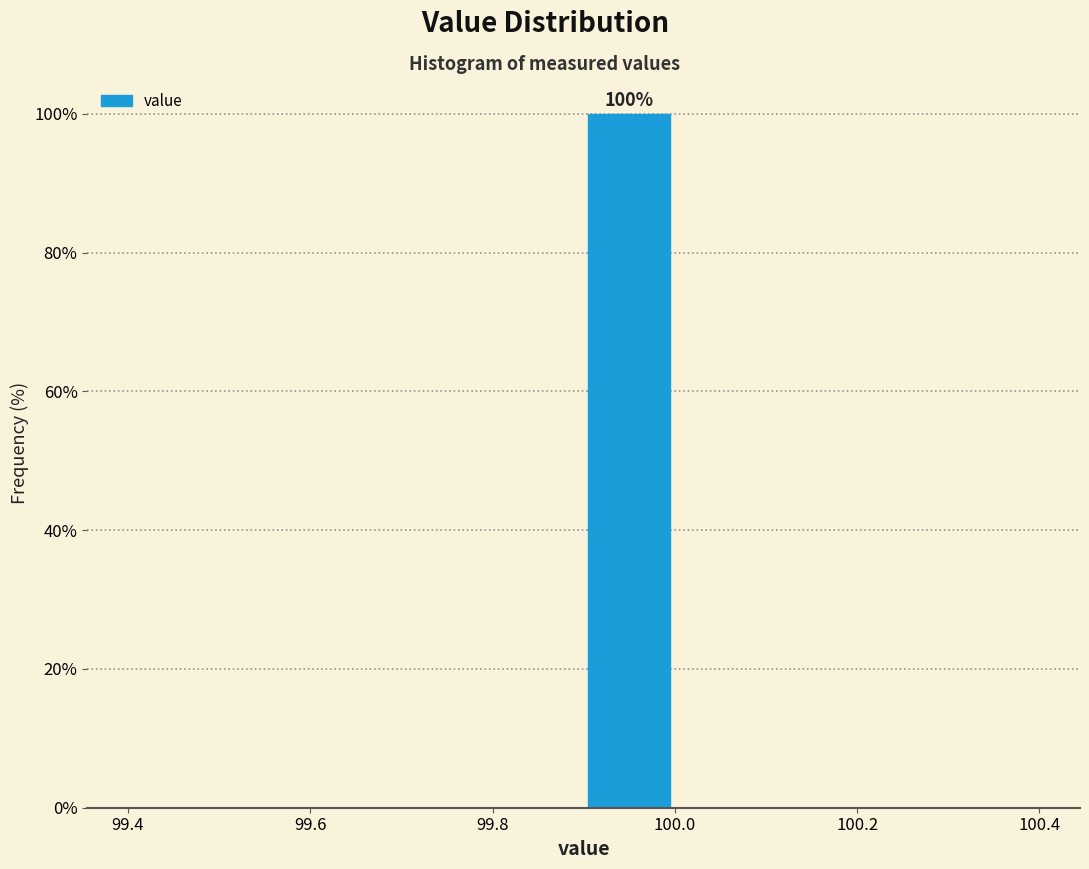

Over which range of the x-axis is the bar tallest?

99.9 to 100.0